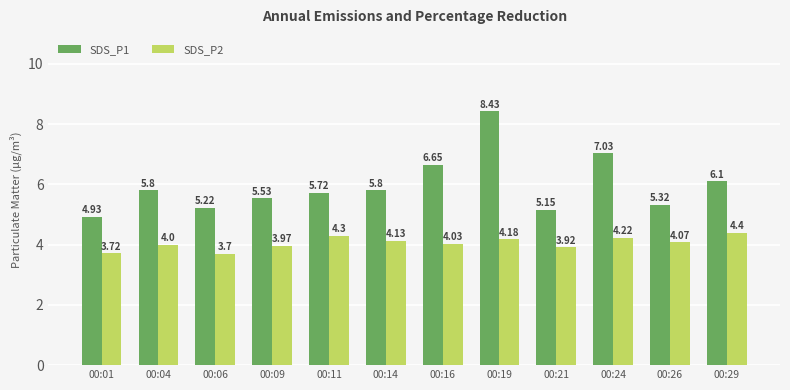

At which category does the chart reach its minimum across all series?

00:06